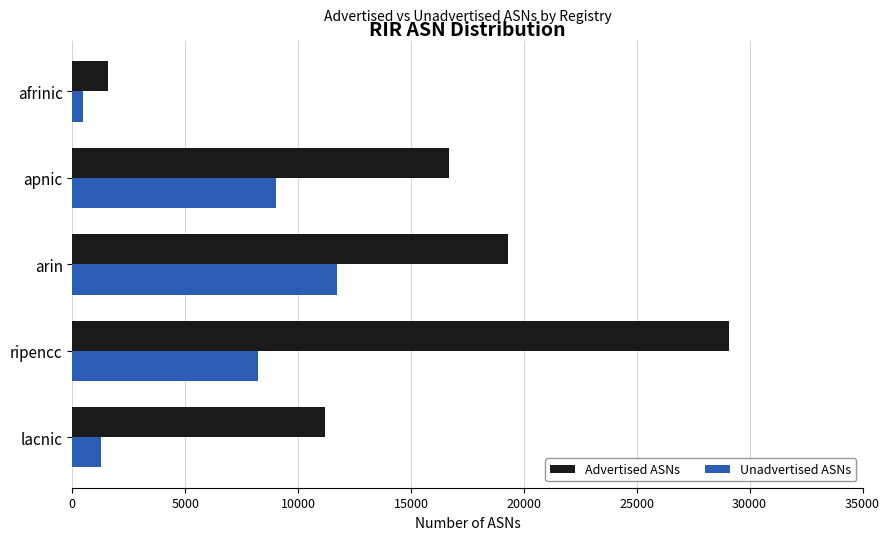

What is the average value of the Advertised ASNs series?

15564